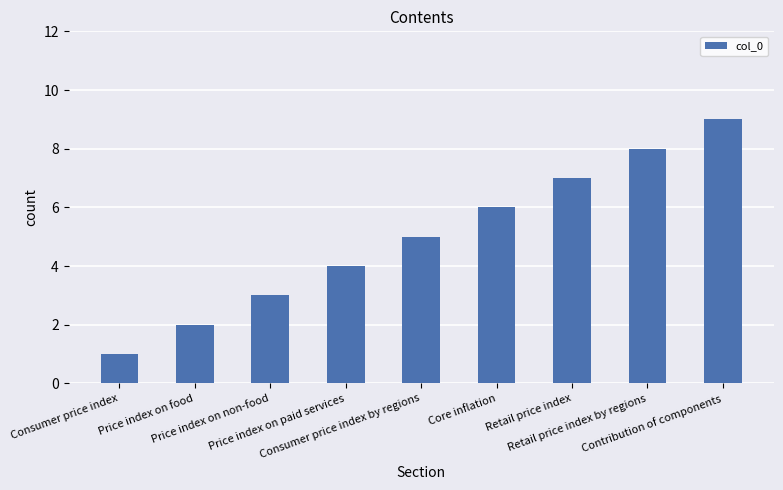

What is the value of the 3rd bar from the left?

3